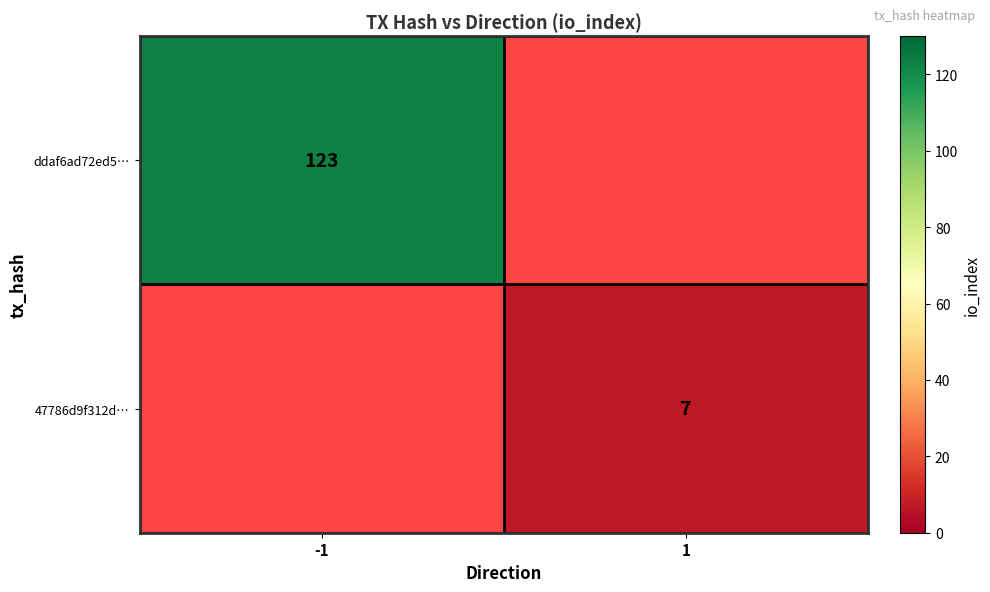

The value of ddaf6ad72ed5… at -1 is 123. True or false?

True